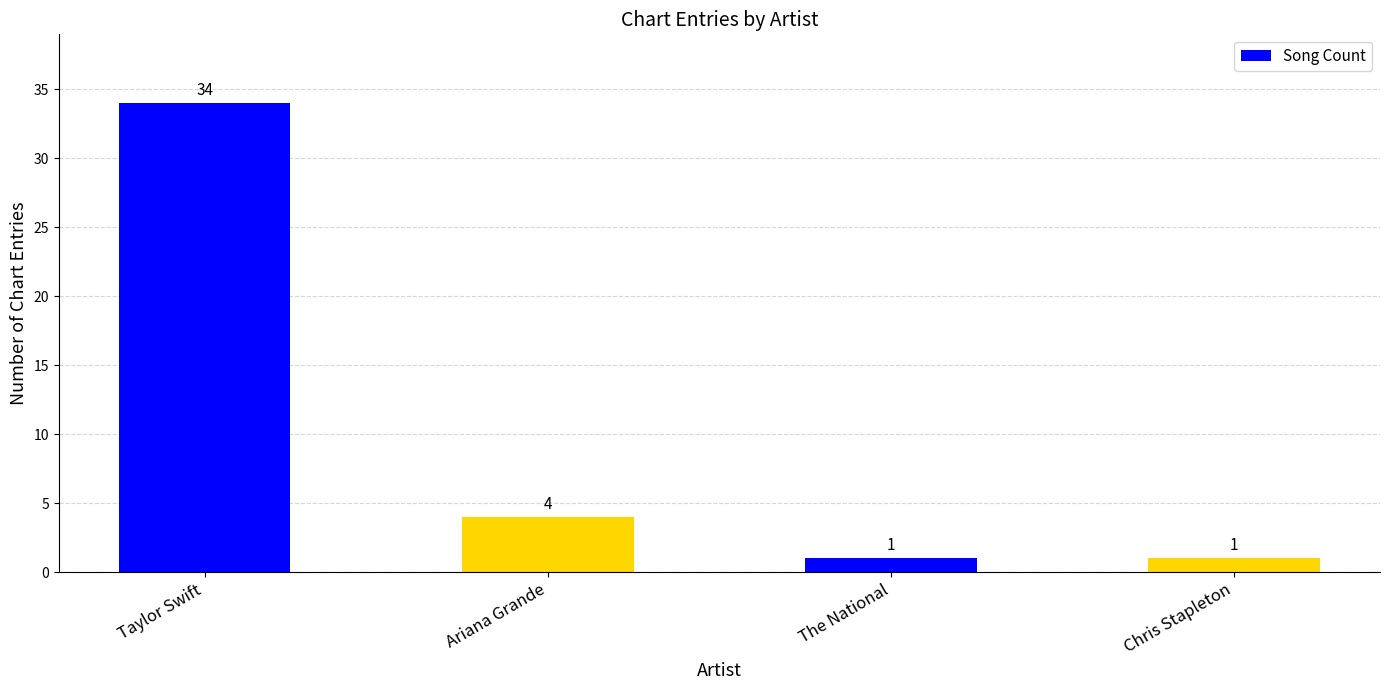

What is the sum of all values?

40